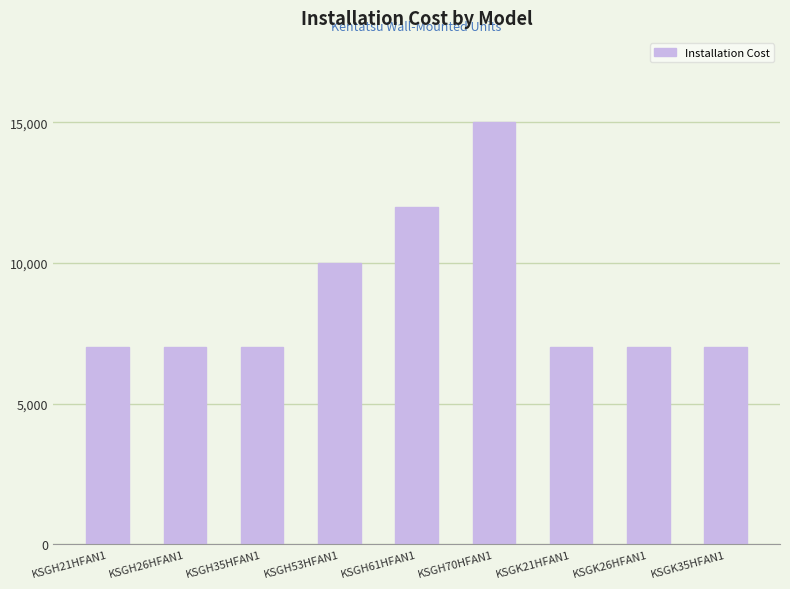

Count the number of data series in this chart.

1